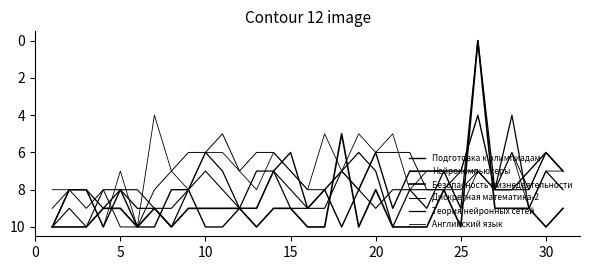

Which category has the lowest value in the Теория нейронных сетей series?

25